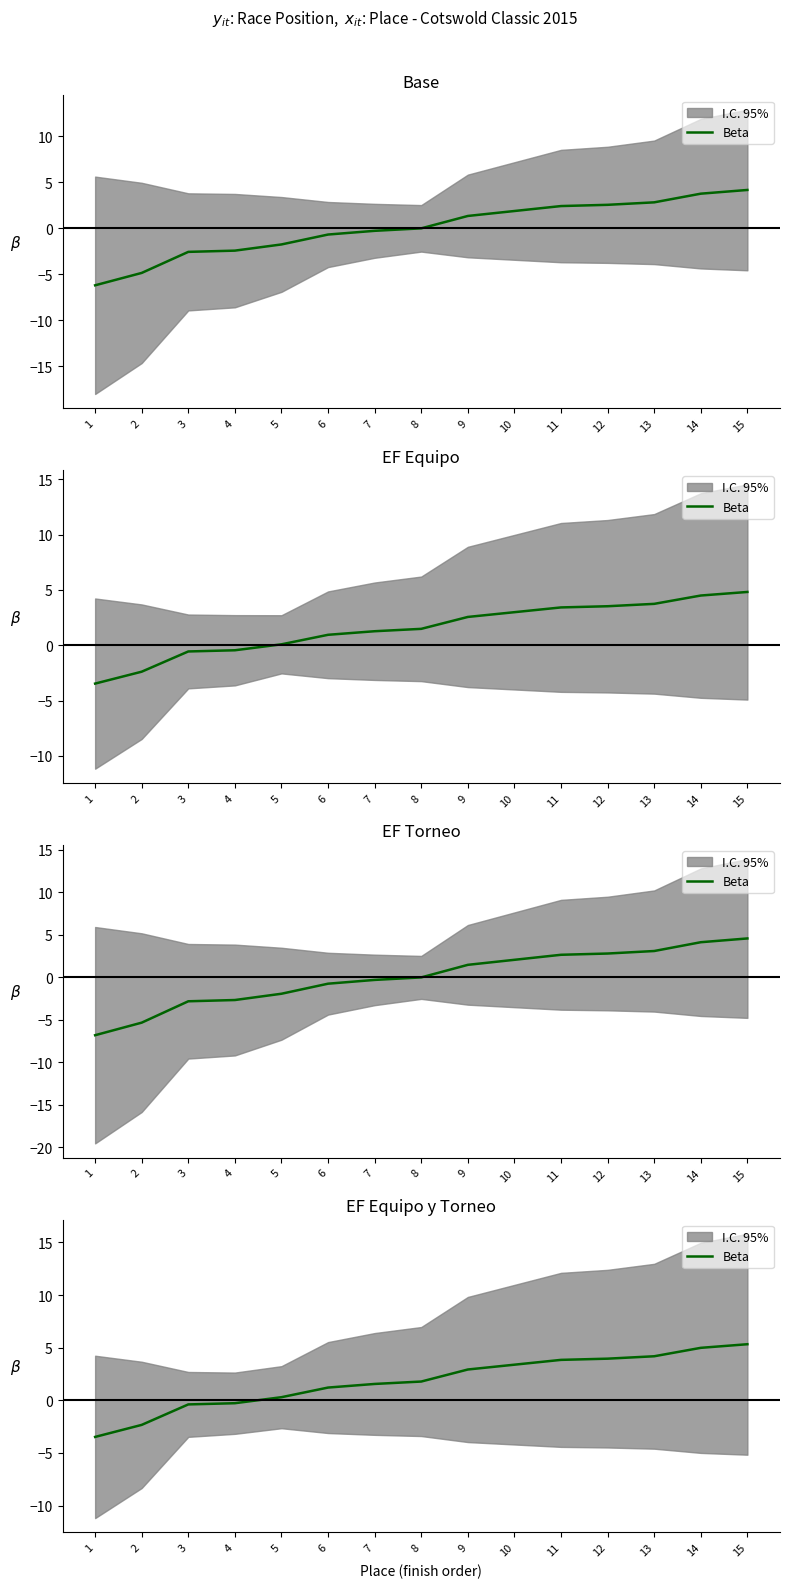

What is the maximum value shown in the chart?

5.3